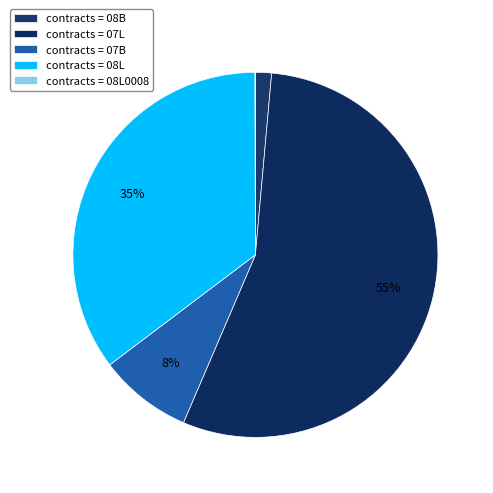

Is there a majority slice in this chart?

Yes